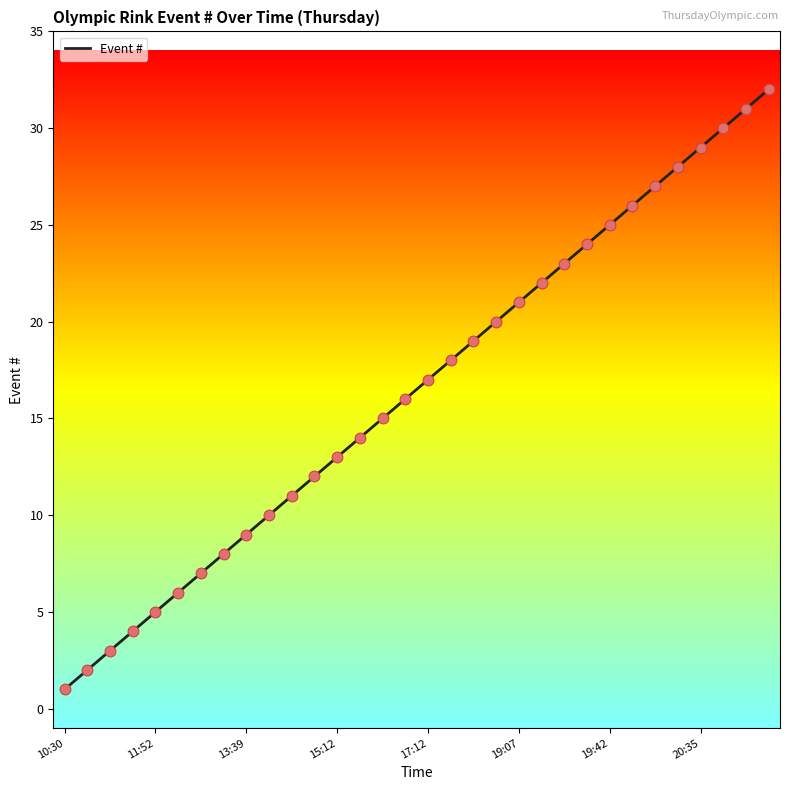

What is the difference between the maximum and minimum values?

31